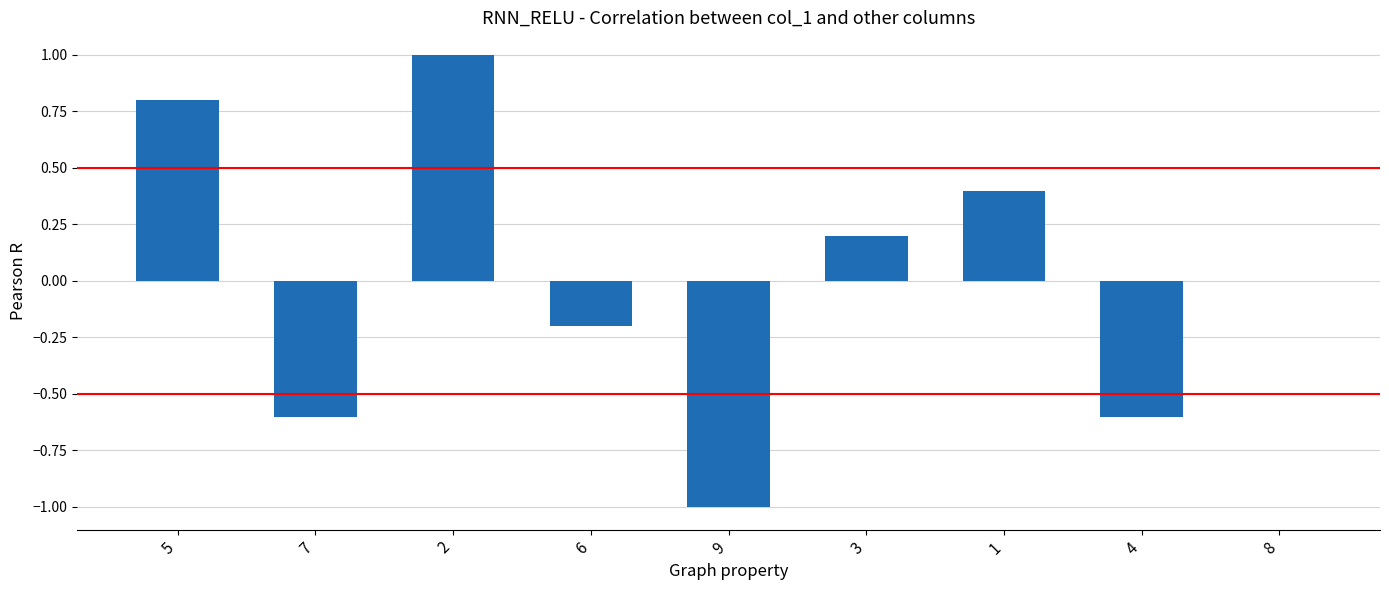

At which label does the data first exceed 0?

5